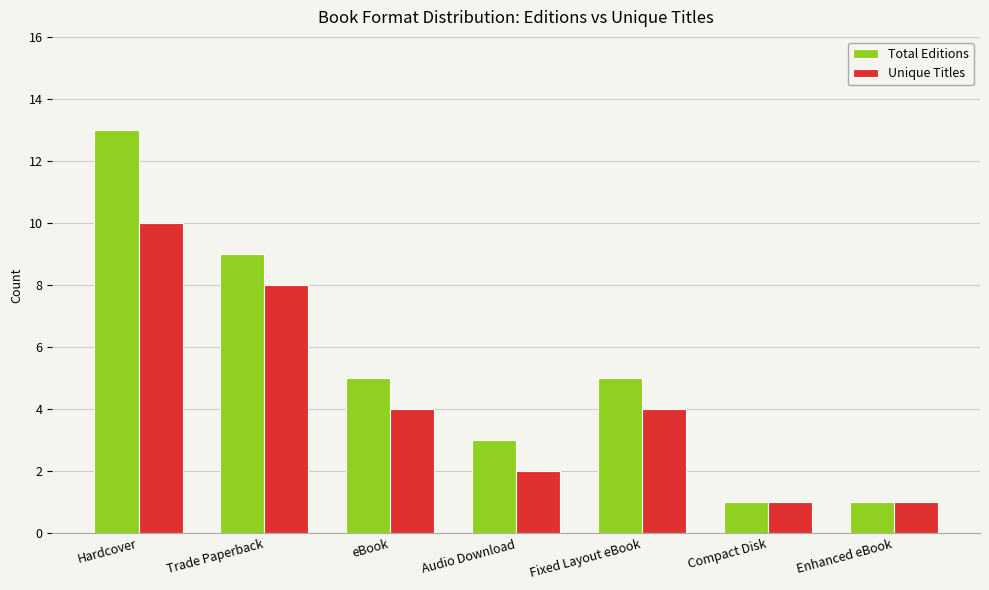

What are all the series names shown in the legend?

Total Editions, Unique Titles